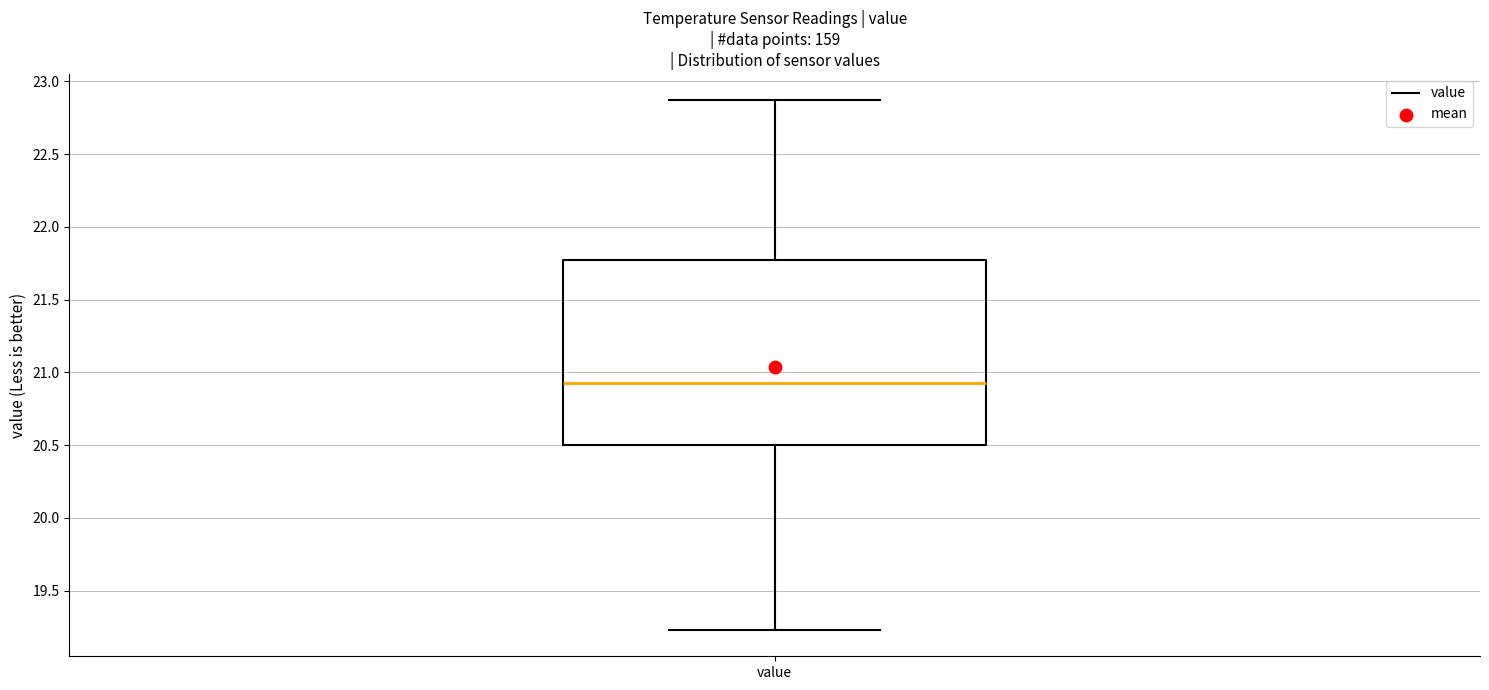

Where is the upper edge of the box for value on the y-axis? The values are not printed on the chart, so give them approximately, as read against the axis.

21.75